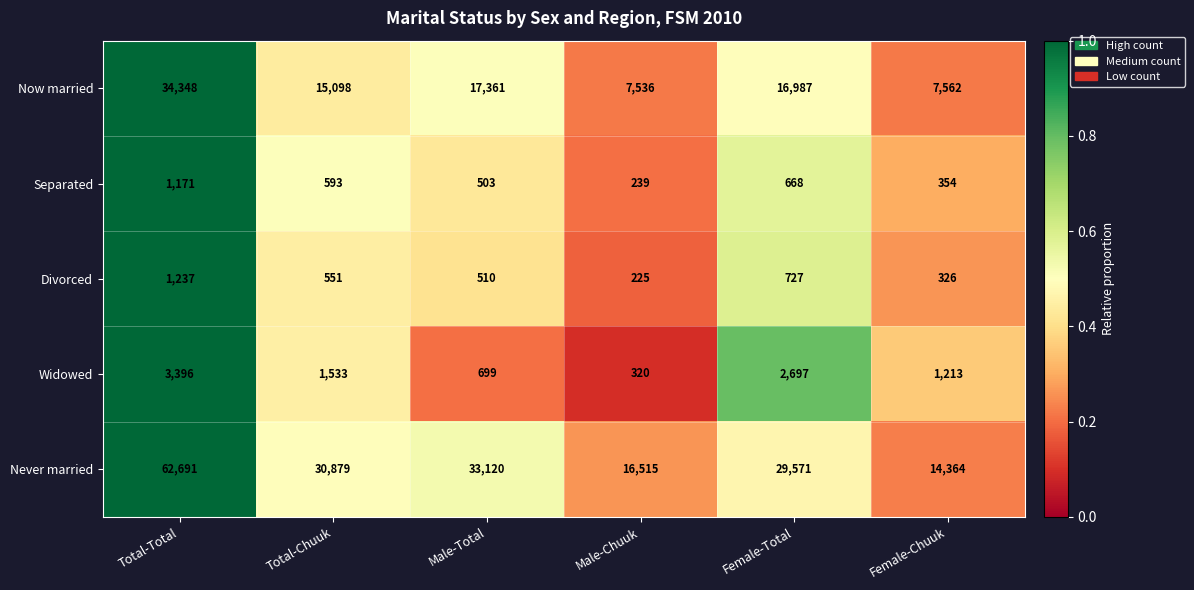

Which series has the widest spread of values?

Never married